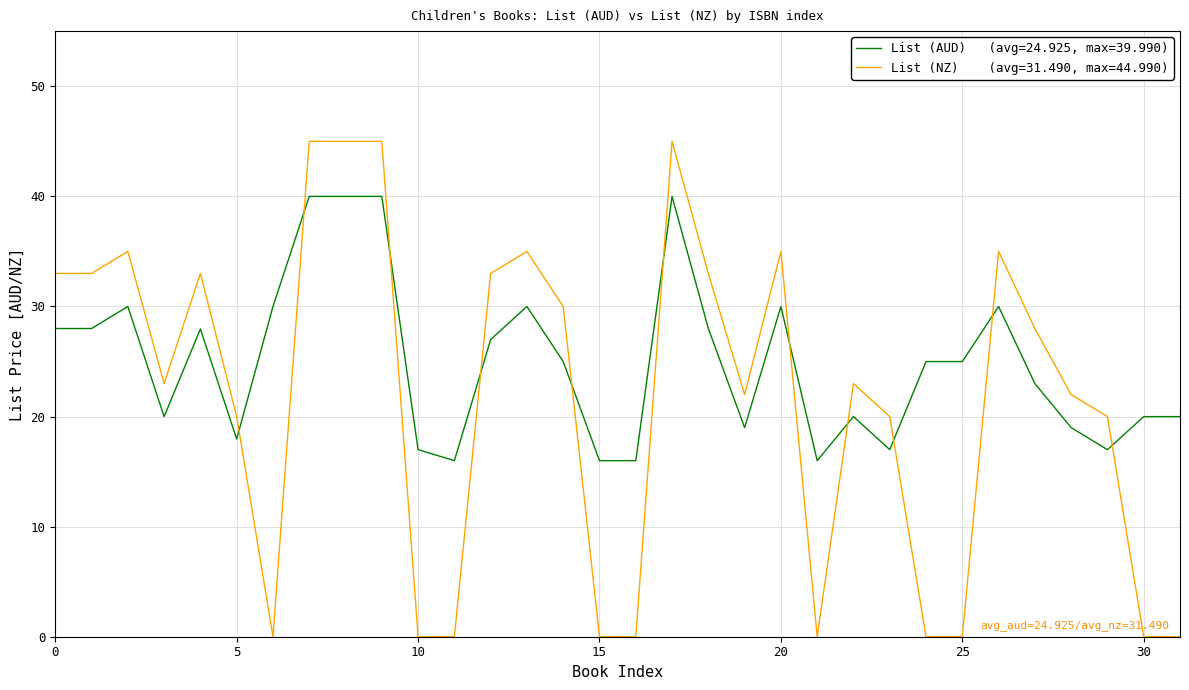

What is the greatest value displayed?

45.0